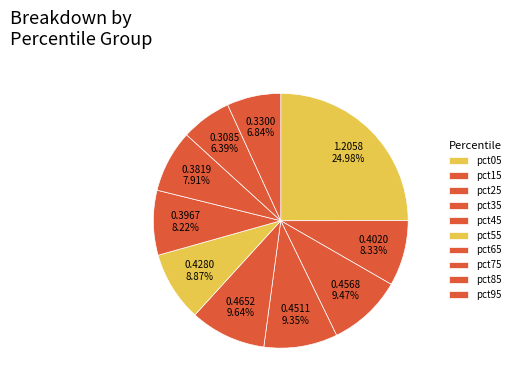

What percentage is NOT represented by pct35?

90.7%